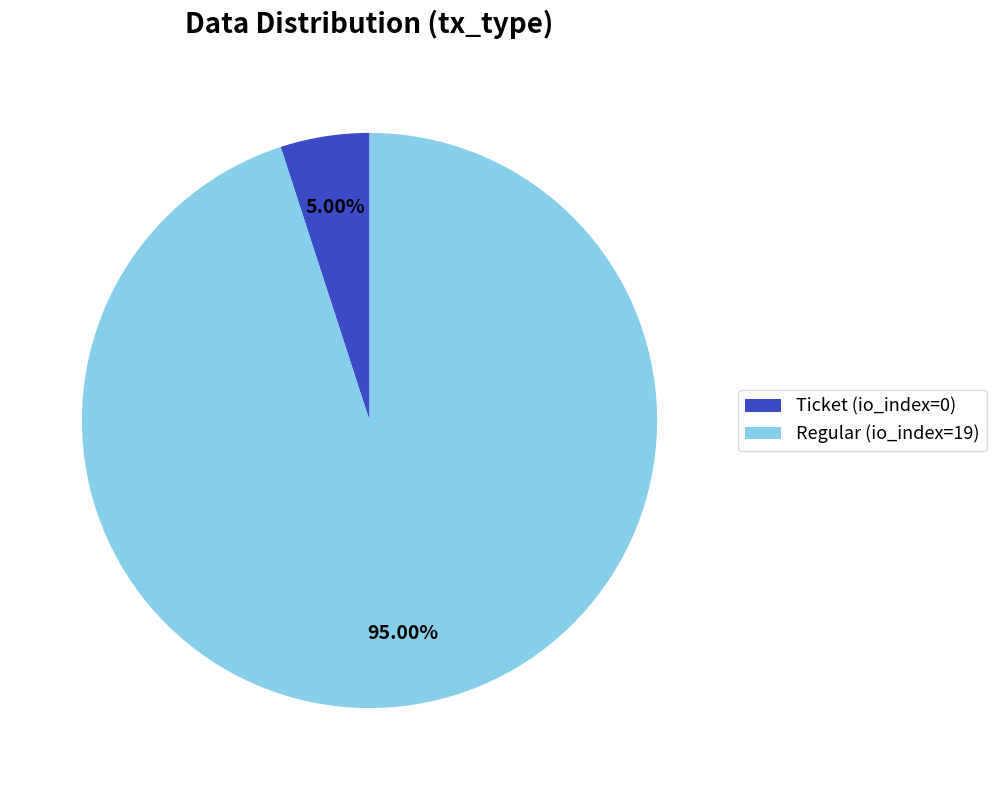

What is the total percentage of Regular (io_index=19) and Ticket (io_index=0)?

100.0%